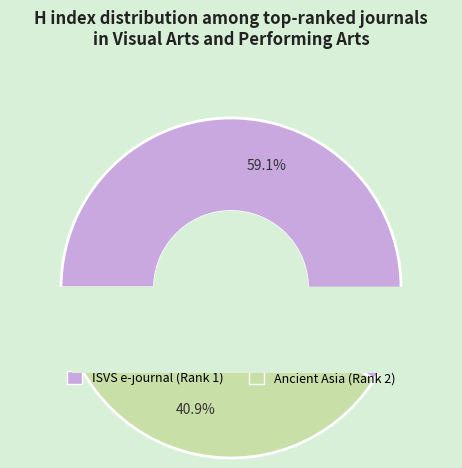

Which category has the biggest portion of the pie?

ISVS e-journal (Rank 1)